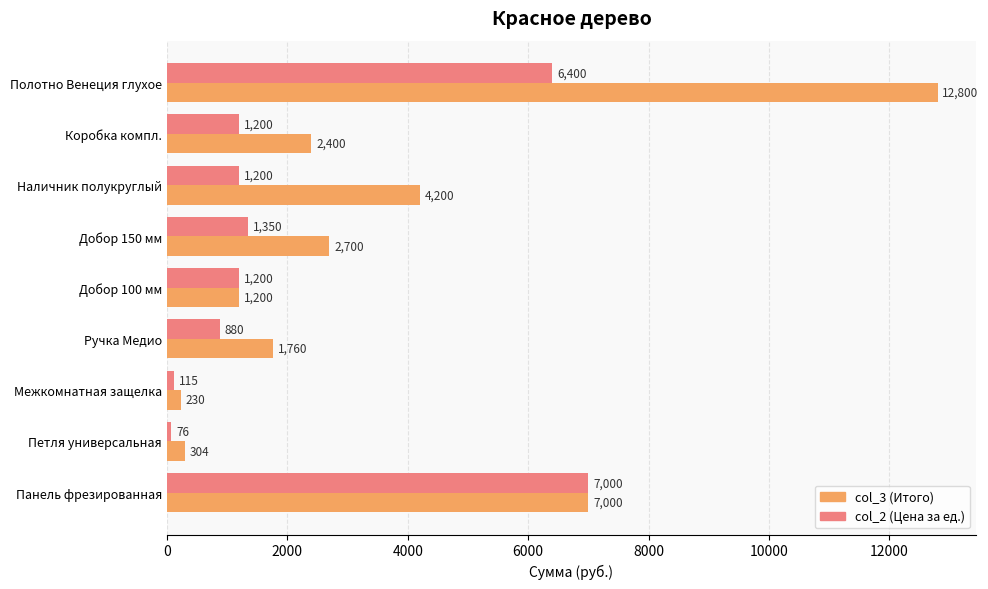

What is the average value of the col_2 (Цена за ед.) series?

2158